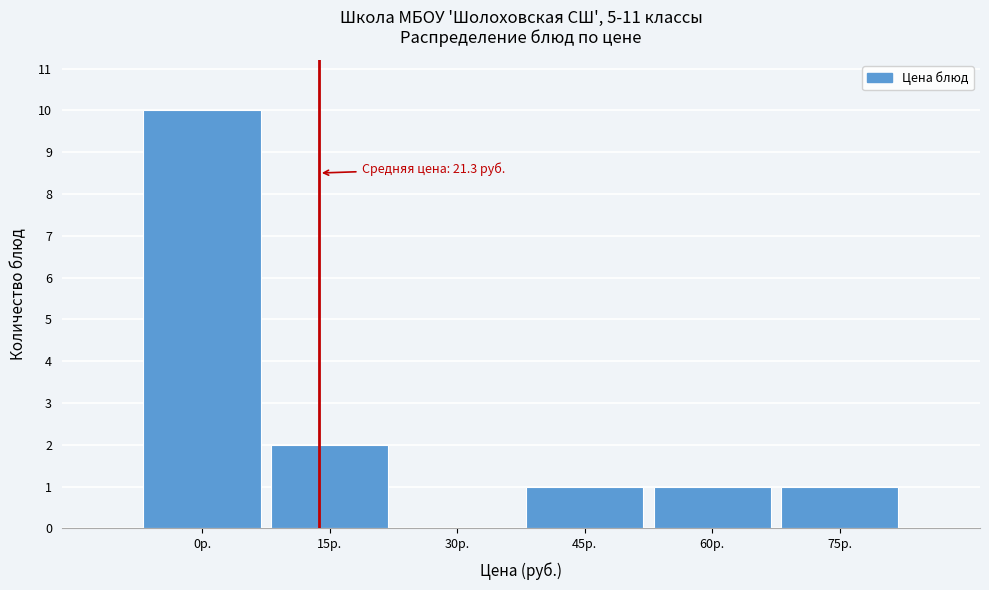

Reading left to right, list all the values displayed in this chart.

0р.=10	15р.=2	30р.=0	45р.=1	60р.=1	75р.=1